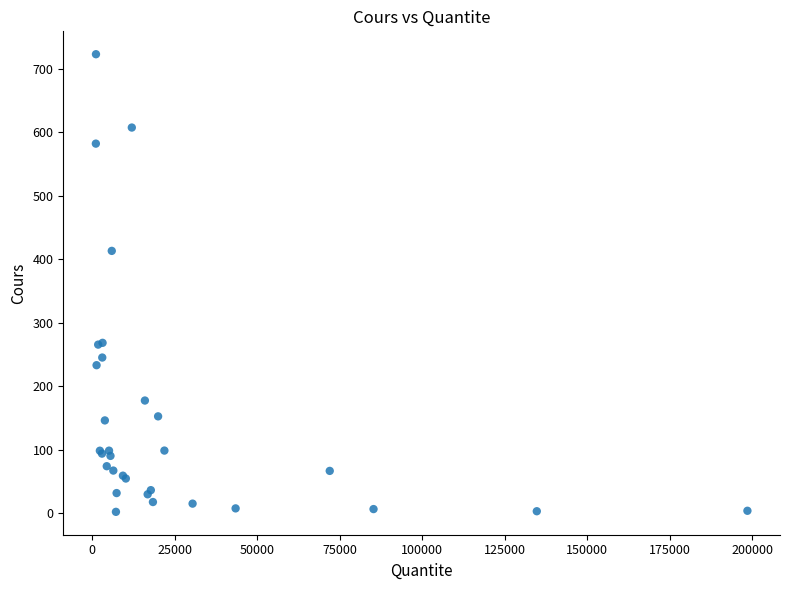

What Y value in the scatter plot is closest to 362?

413.2